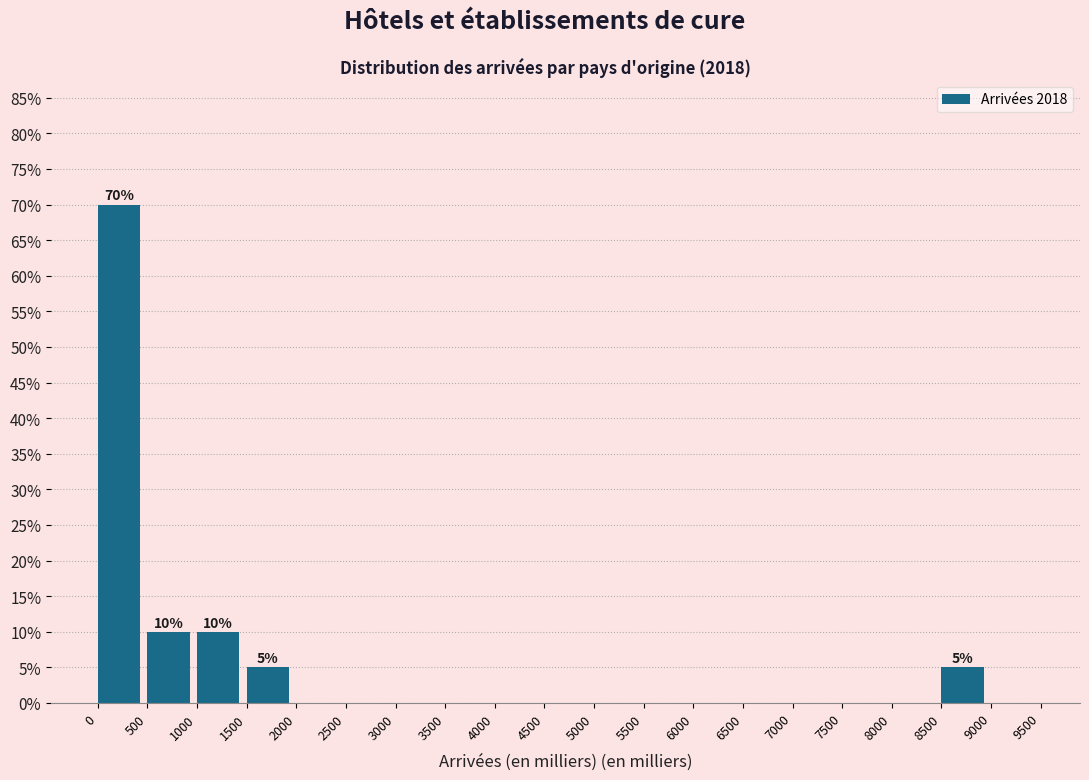

Which range on the x-axis has the tallest bar?

0 to 500